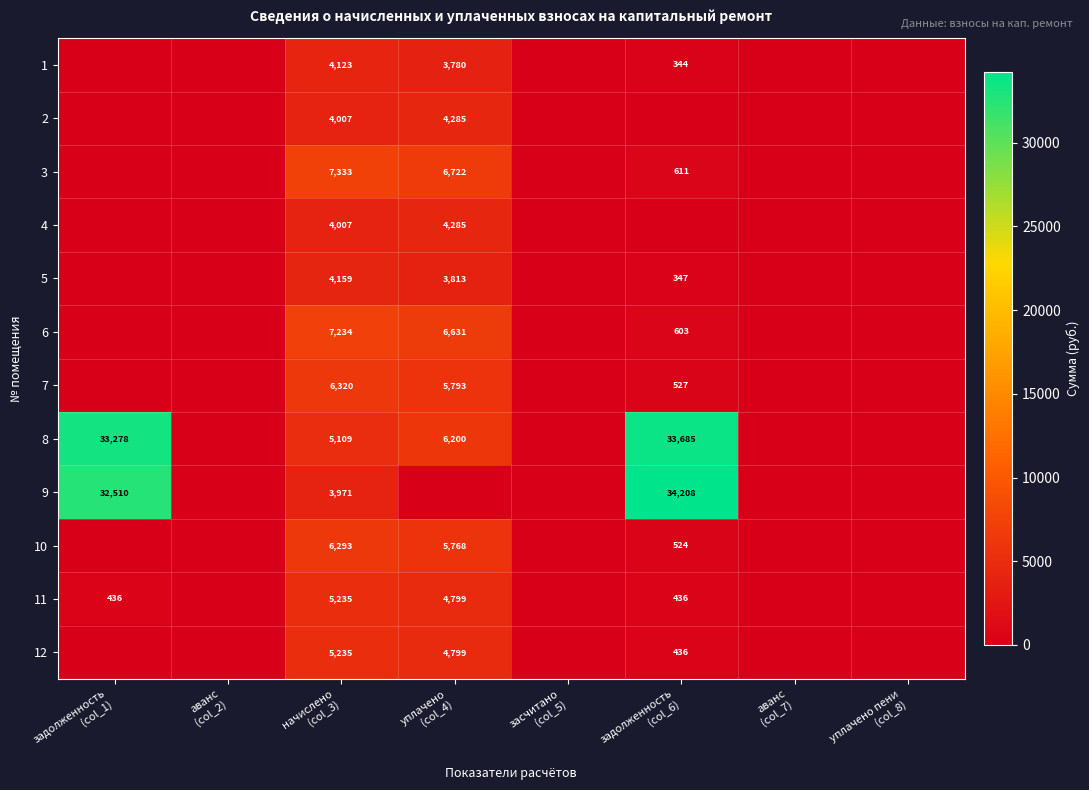

The 8 series shows 33685.3 at задолженность (col_6). True or false?

True